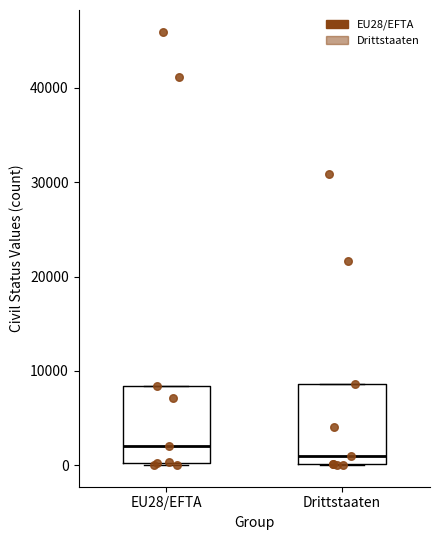

Where is the lower edge of the box for Drittstaaten on the y-axis? The values are not printed on the chart, so give them approximately, as read against the axis.

0